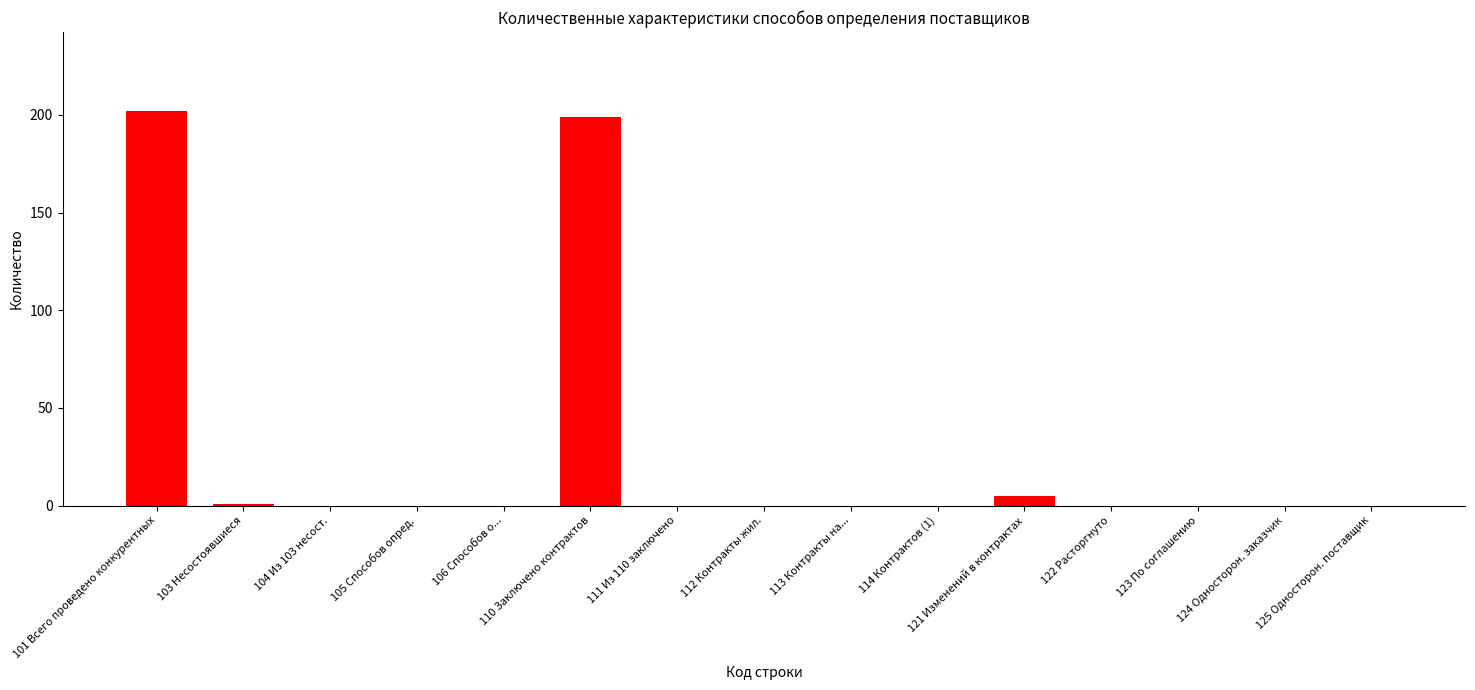

Is it true that the value at 106 Способов о... is 75?

False